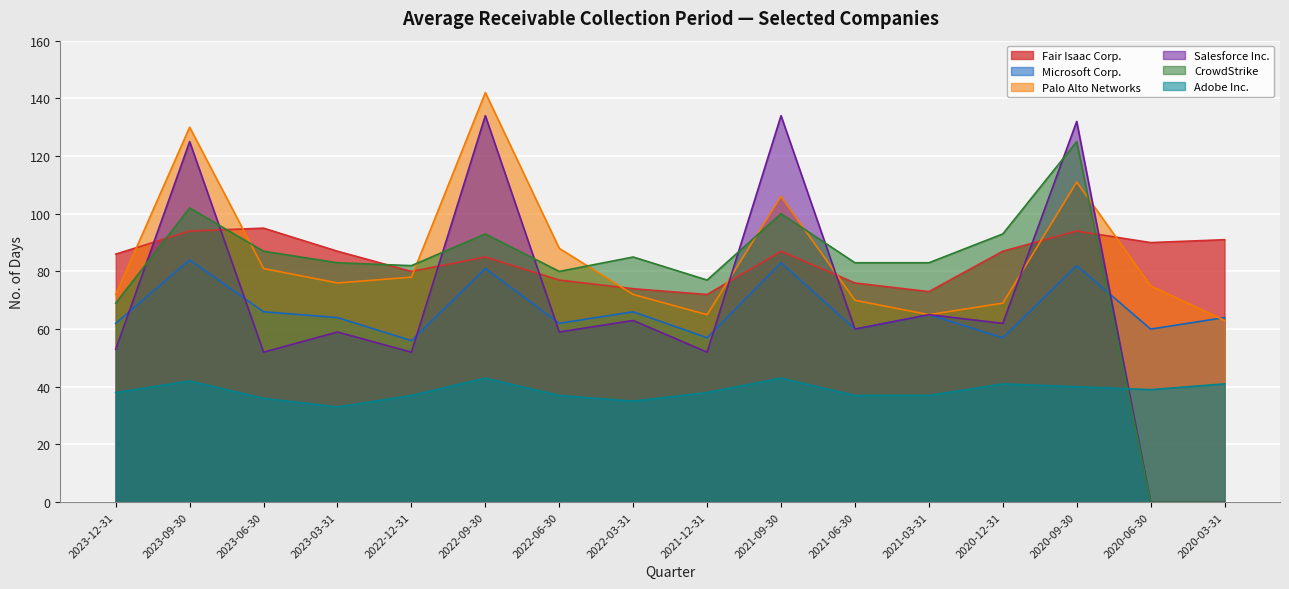

What are all the series names shown in the legend?

Fair Isaac Corp., Microsoft Corp., Palo Alto Networks, Salesforce Inc., CrowdStrike, Adobe Inc.